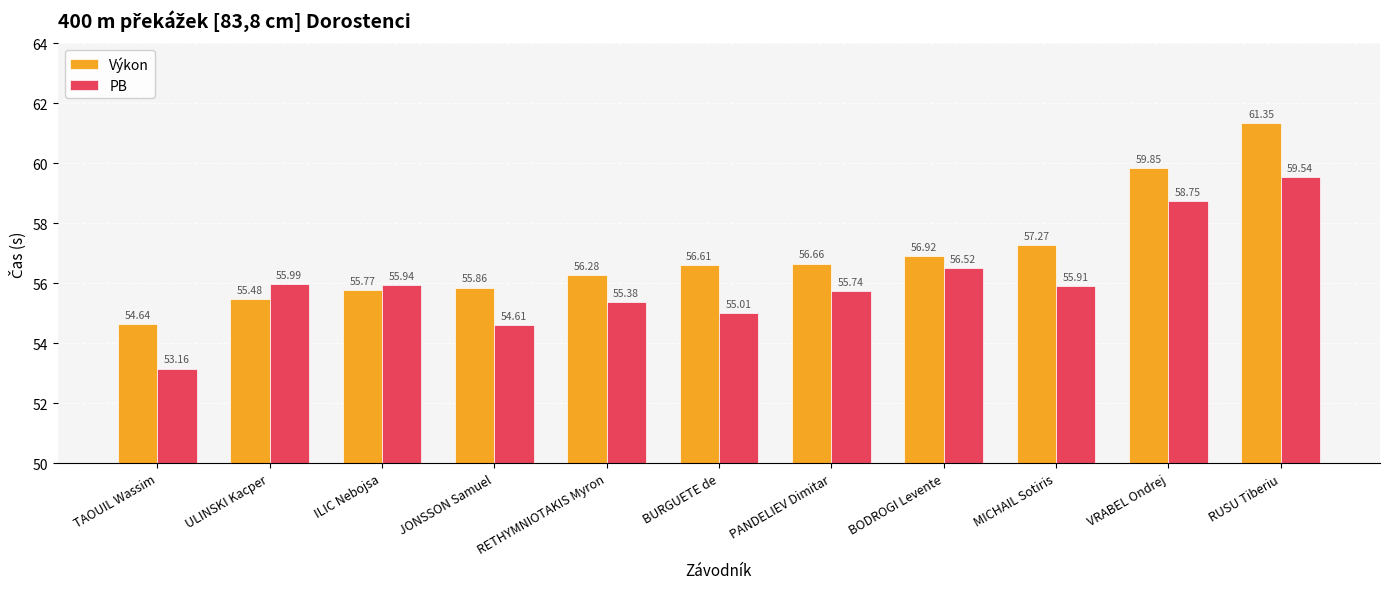

What position from the right is ULINSKI Kacper?

10